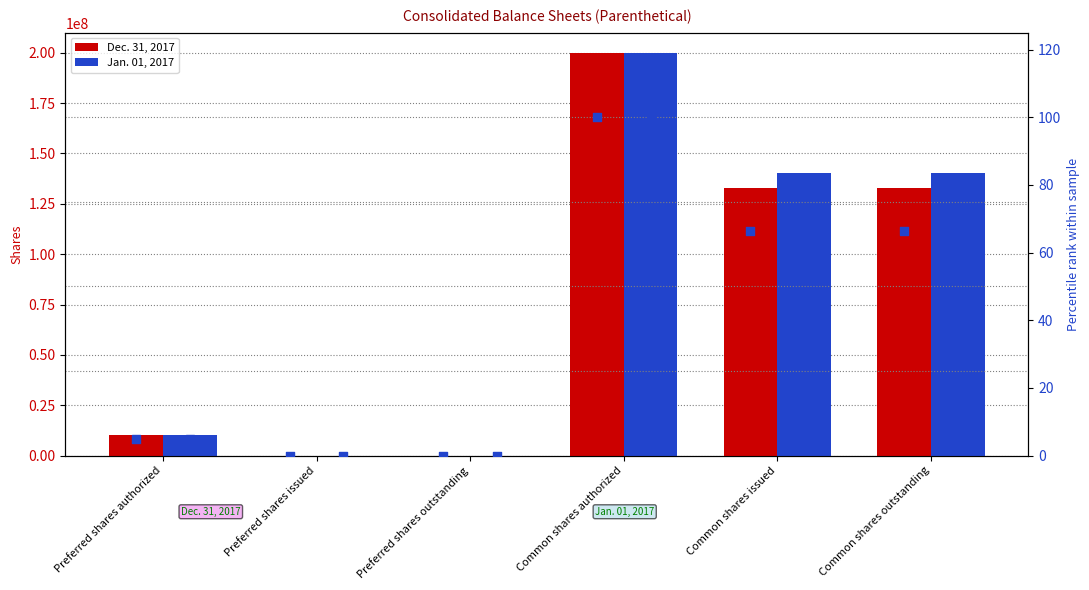

At how many categories does at least one series exceed 60546473?

3